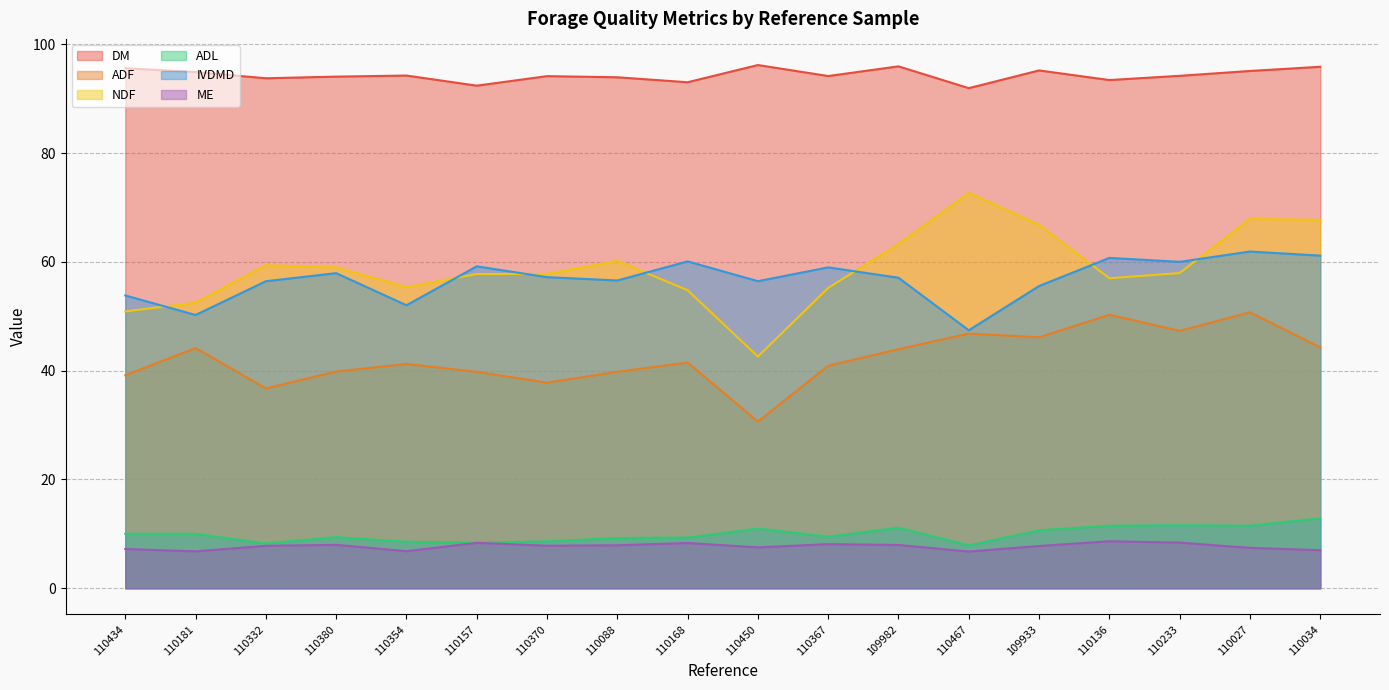

What is the total value across all series at 110233?

279.6